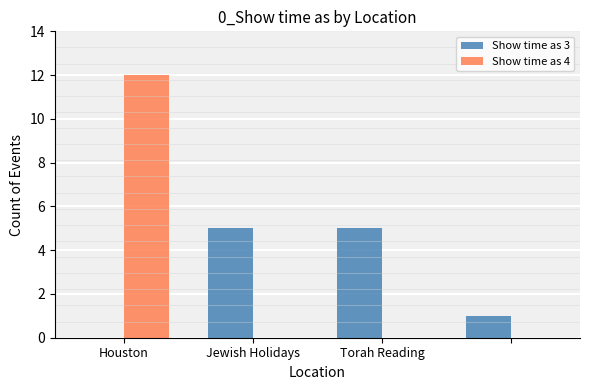

What is the highest value of the Show time as 4 series?

12